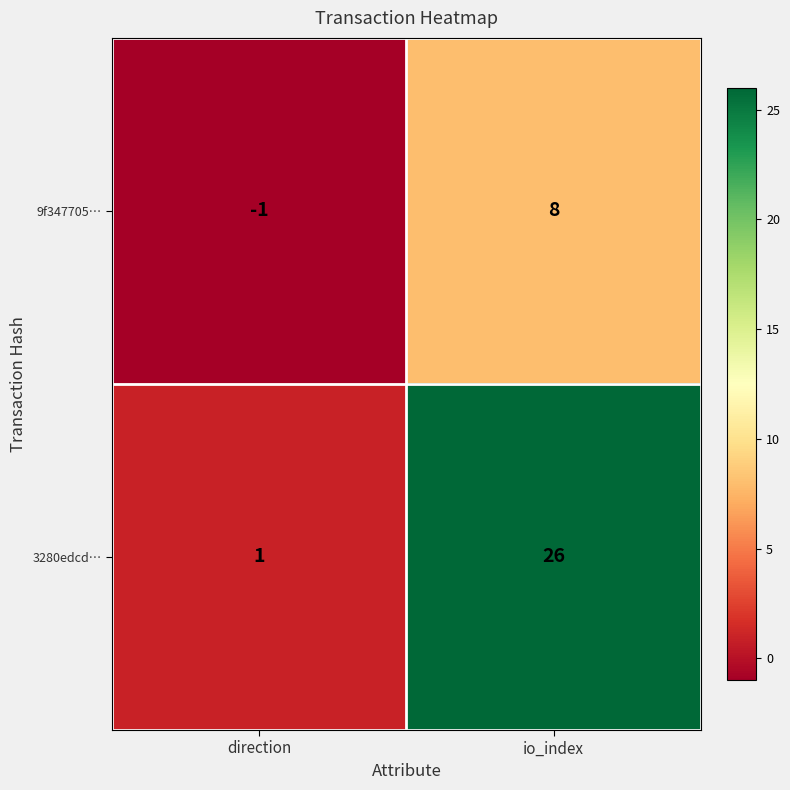

Which series has the largest range (max minus min)?

3280edcd…